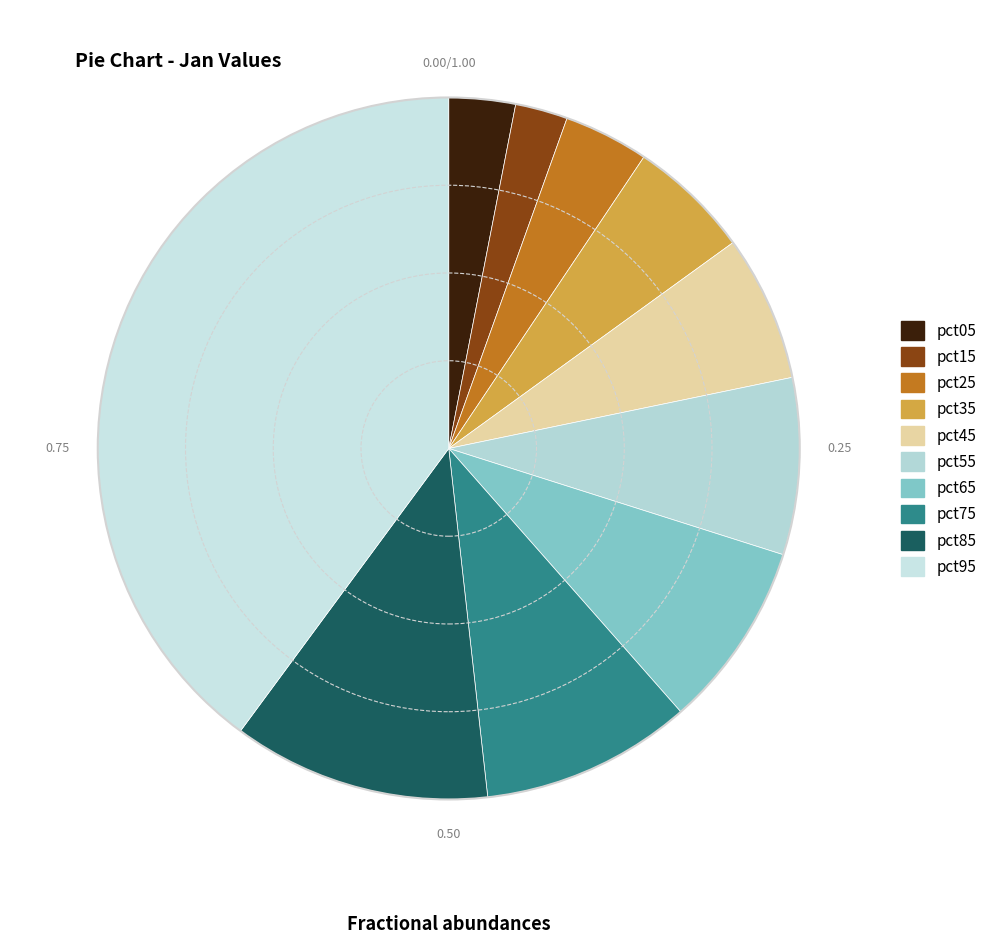

How many slices are in this pie chart?

10